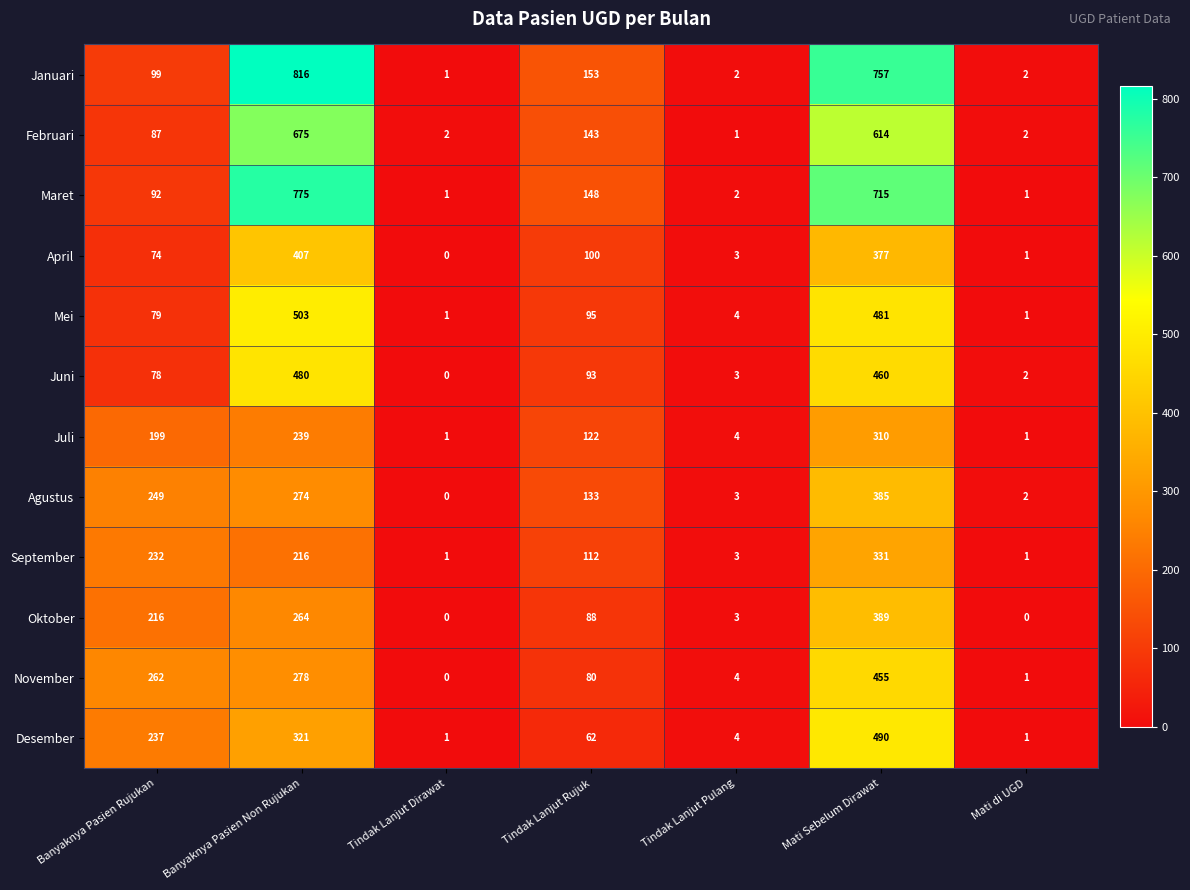

At which label is Mei closest to 252?

Tindak Lanjut Rujuk